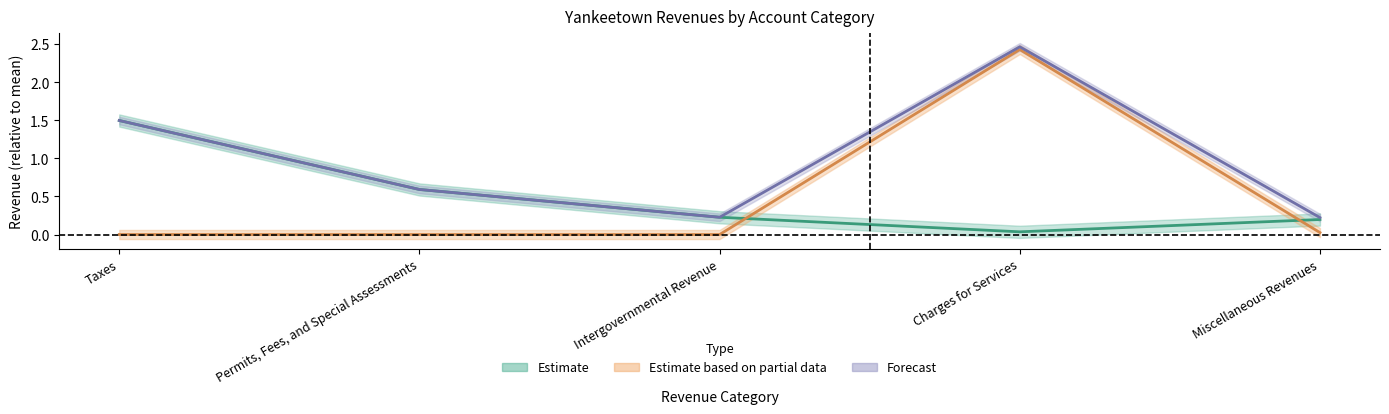

What position from the left is Taxes?

1